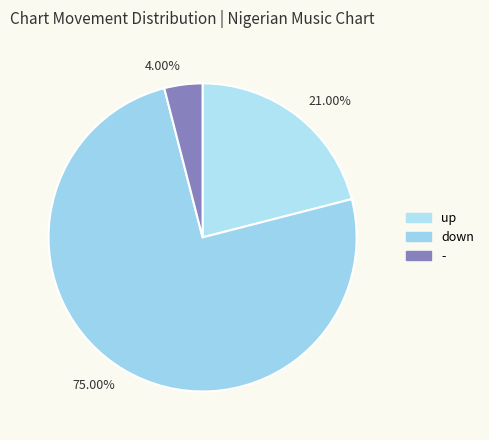

Does 75.00% represent more than half of the total?

Yes